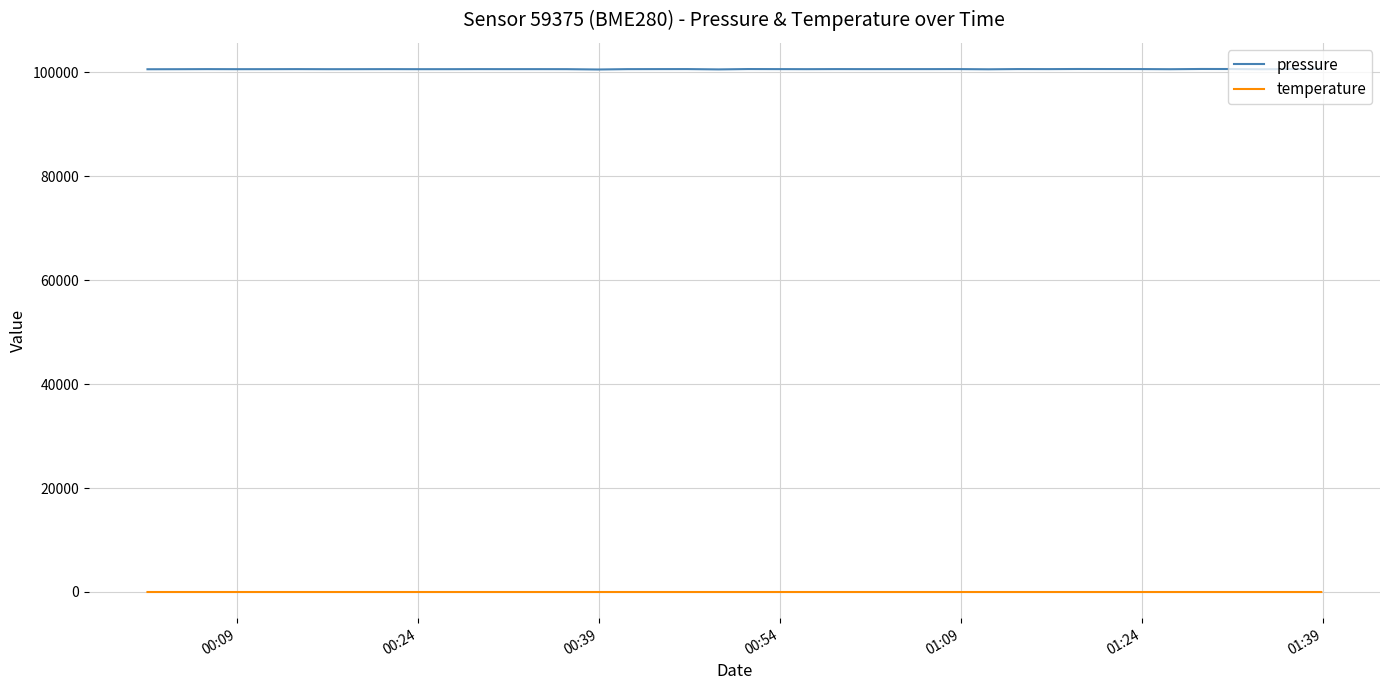

Rank the series by their average value, from highest to lowest.

pressure, temperature